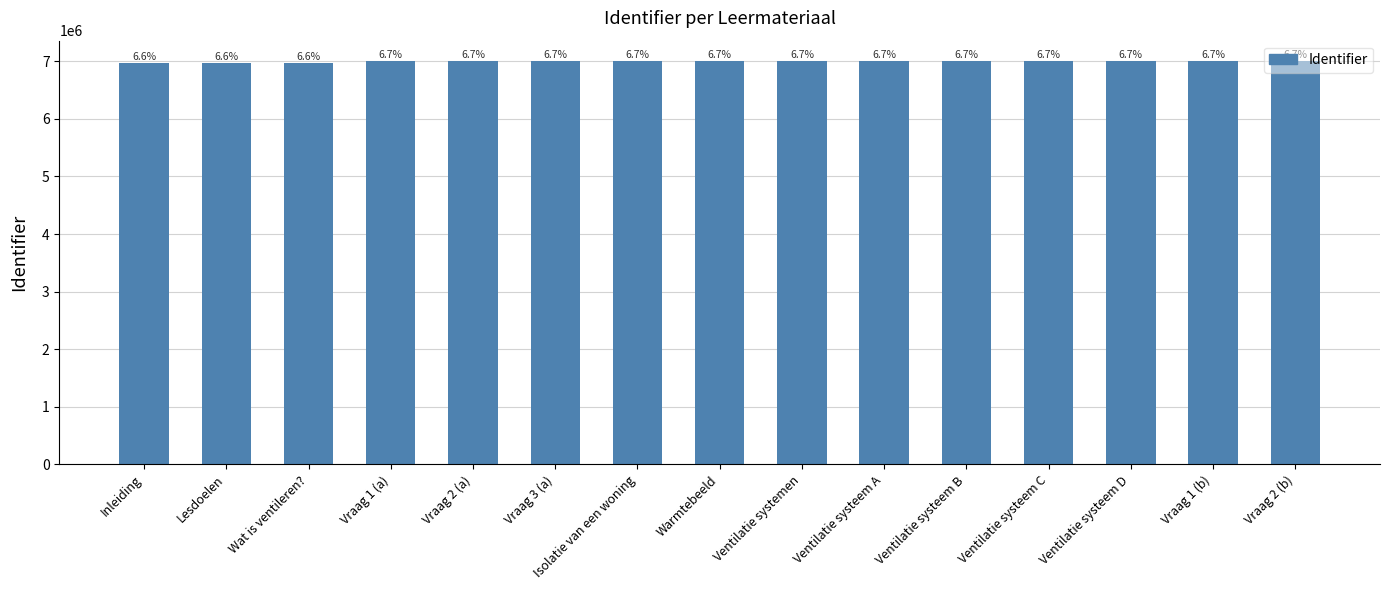

What is the change in value from Vraag 2 (a) to Ventilatie systeem C?

-38